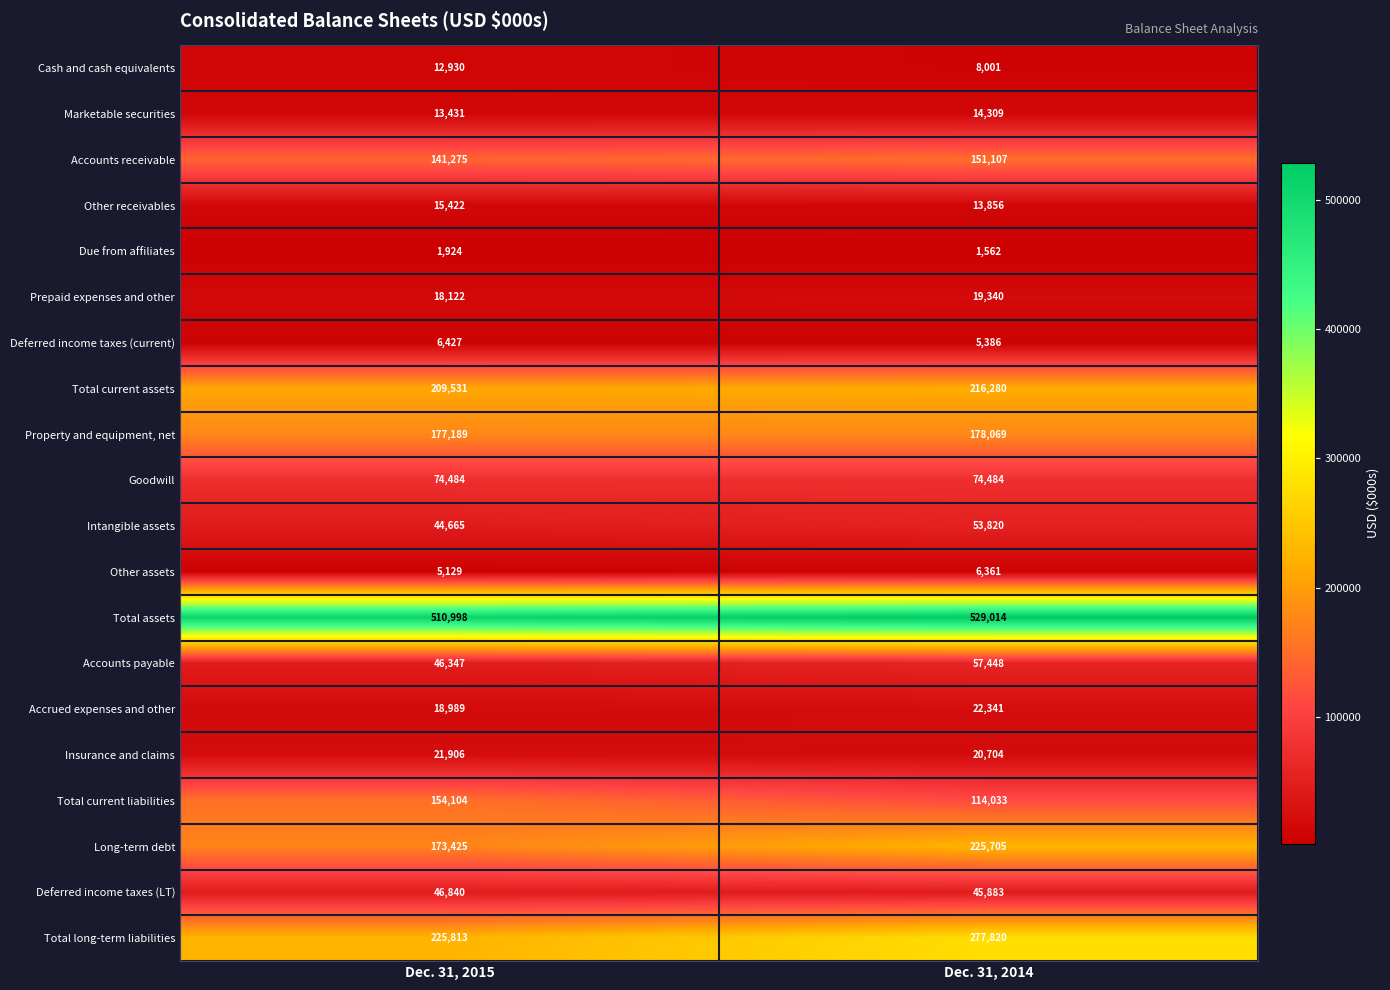

True or false: Accounts receivable has a value of 232662 at Dec. 31, 2014.

False